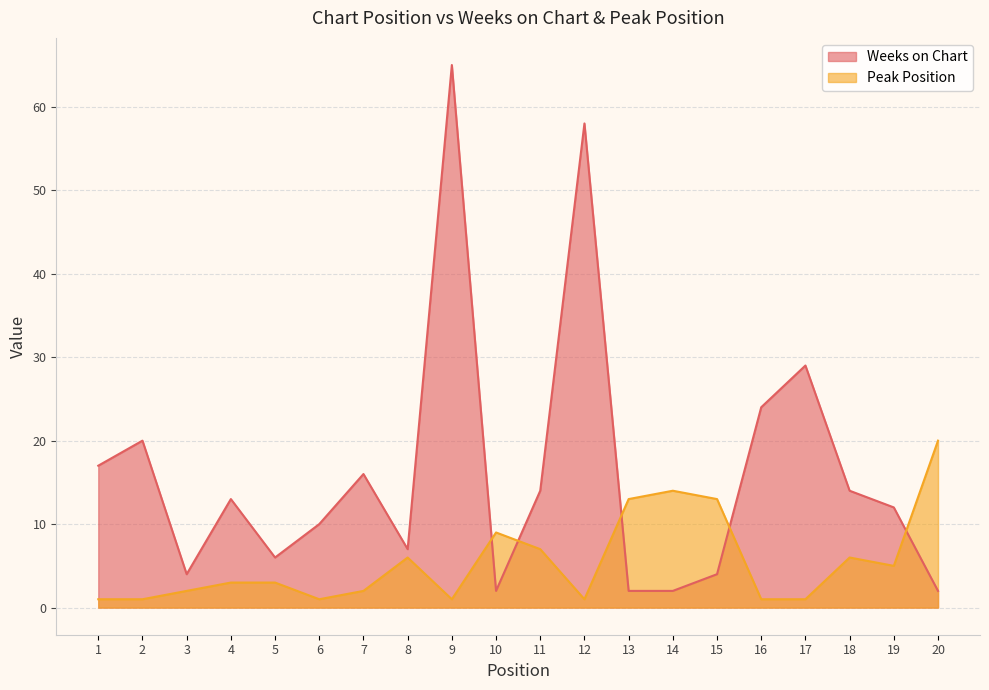

Which category has the lowest value across all series?

1